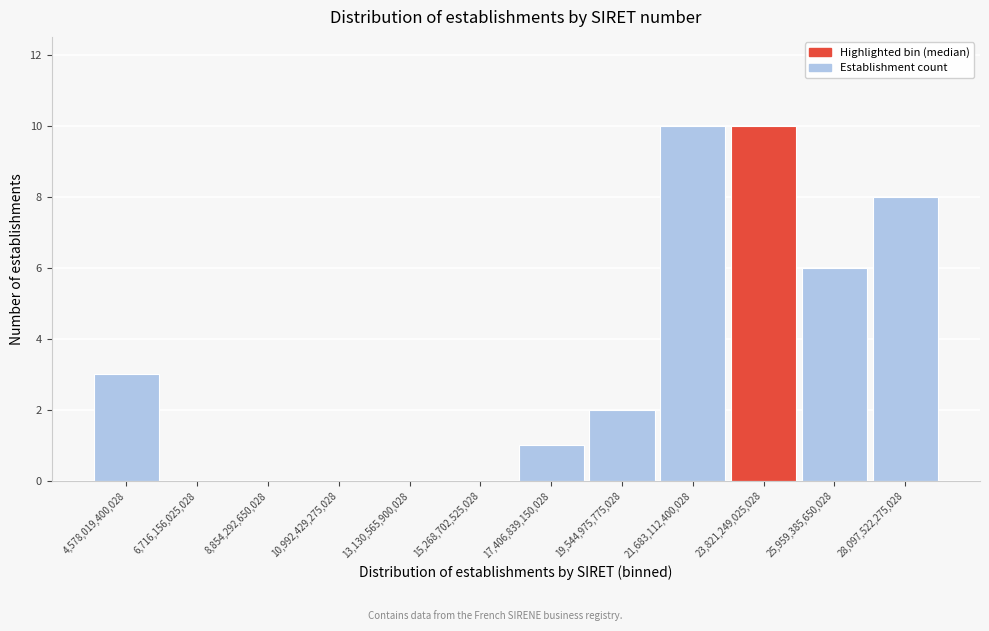

Reading right to left, extract all data points from this chart.

28,097,522,275,028=8	25,959,385,650,028=6	23,821,249,025,028=10	21,683,112,400,028=10	19,544,975,775,028=2	17,406,839,150,028=1	15,268,702,525,028=0	13,130,565,900,028=0	10,992,429,275,028=0	8,854,292,650,028=0	6,716,156,025,028=0	4,578,019,400,028=3